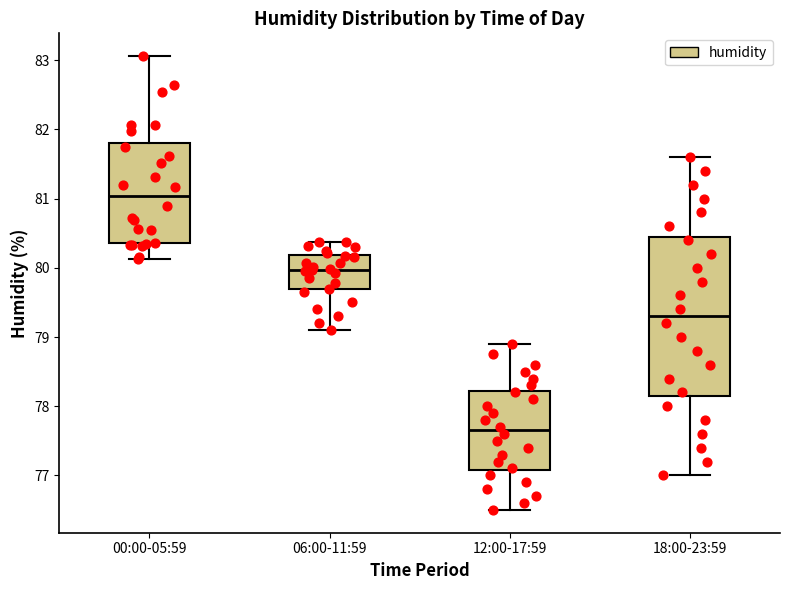

Which box's median line is the highest?

00:00-05:59